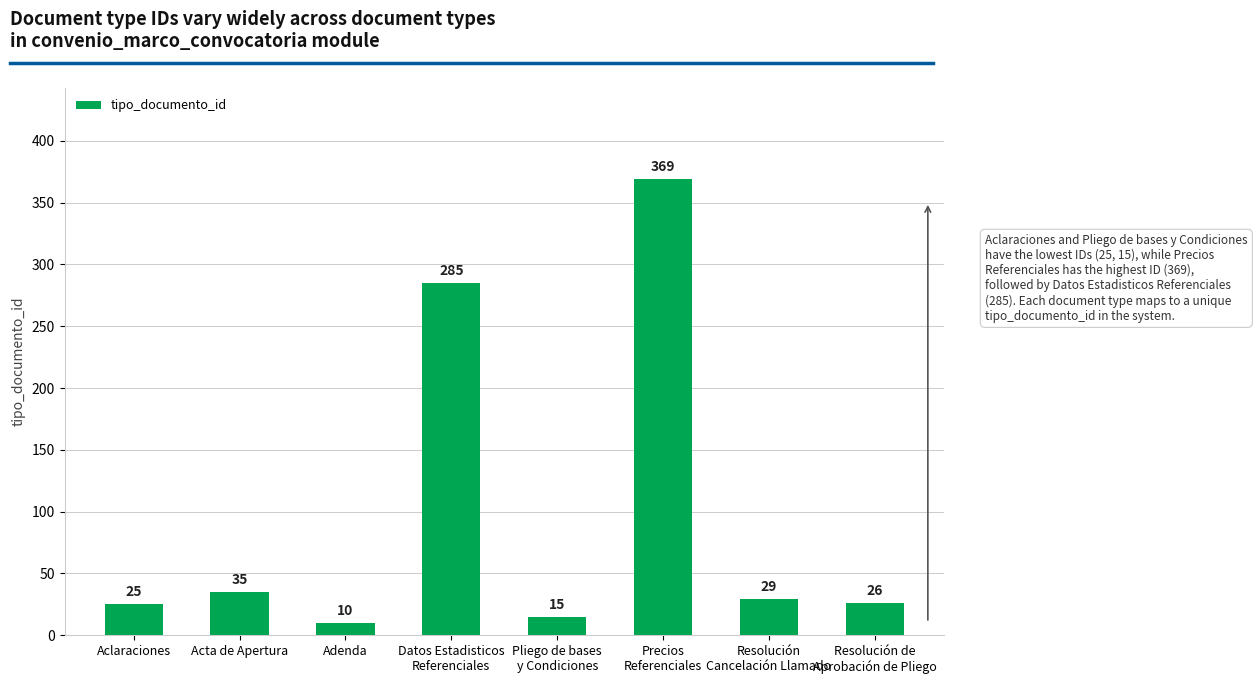

What is the difference between the values at Resolución
Cancelación Llamado and Aclaraciones?

4